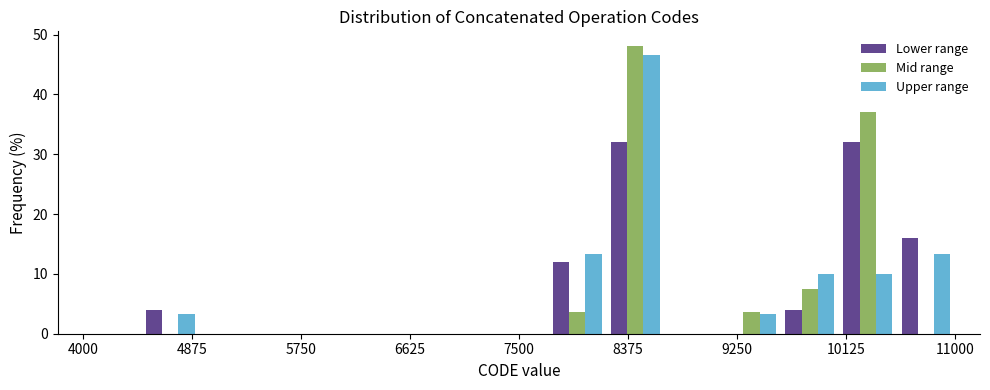

Reading left to right, transcribe this chart: for each range on the x-axis, give the height of each series' bar. Neither the bar edges nor the heights are printed on the chart, so give them approximately, as read against the axes.

4000 to 4500: Lower range=0	Mid range=0	Upper range=0
4500 to 4900: Lower range=4	Mid range=0	Upper range=3
4900 to 5400: Lower range=0	Mid range=0	Upper range=0
5400 to 5900: Lower range=0	Mid range=0	Upper range=0
5900 to 6300: Lower range=0	Mid range=0	Upper range=0
6300 to 6800: Lower range=0	Mid range=0	Upper range=0
6800 to 7300: Lower range=0	Mid range=0	Upper range=0
7300 to 7700: Lower range=0	Mid range=0	Upper range=0
7700 to 8200: Lower range=12	Mid range=4	Upper range=13
8200 to 8700: Lower range=32	Mid range=48	Upper range=47
8700 to 9100: Lower range=0	Mid range=0	Upper range=0
9100 to 9600: Lower range=0	Mid range=4	Upper range=3
9600 to 10100: Lower range=4	Mid range=7	Upper range=10
10100 to 10500: Lower range=32	Mid range=37	Upper range=10
10500 to 11000: Lower range=16	Mid range=0	Upper range=13